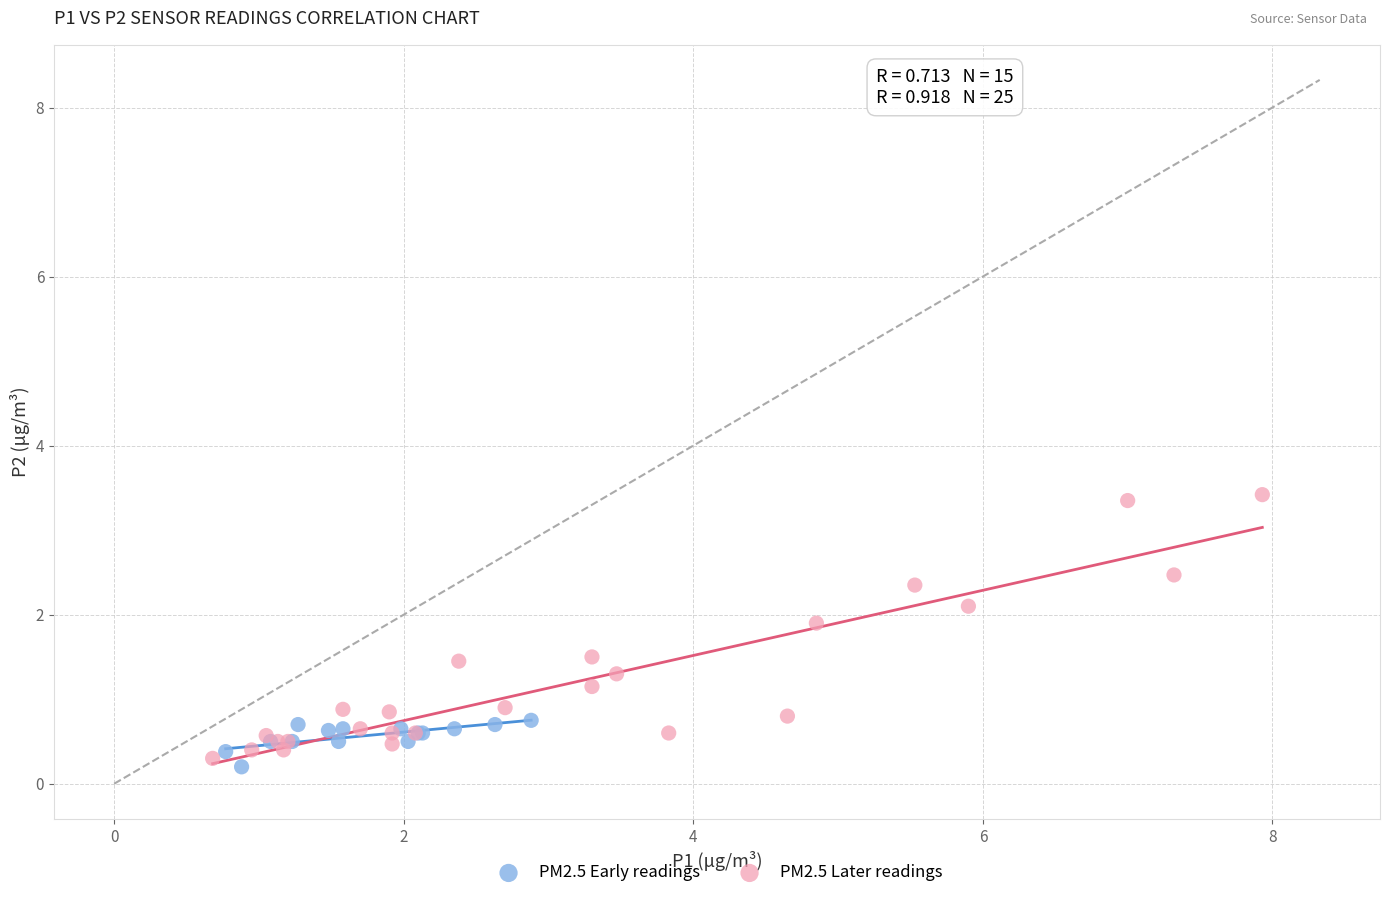

What are all the series names shown in the legend?

PM2.5 Early readings, PM2.5 Later readings